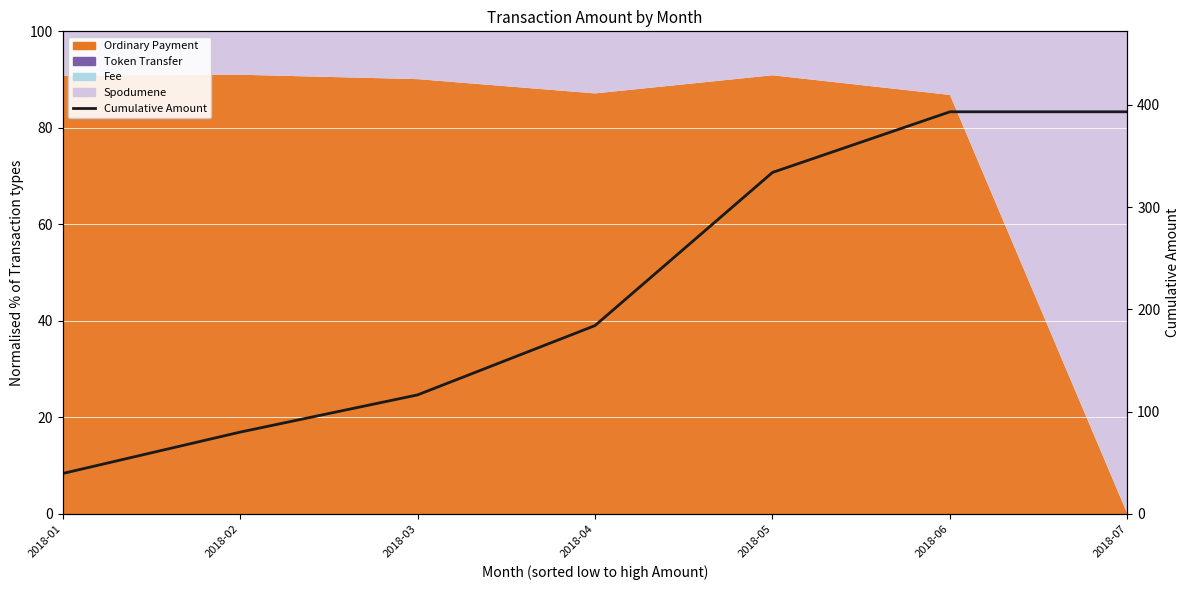

How many lines are shown in the chart?

1